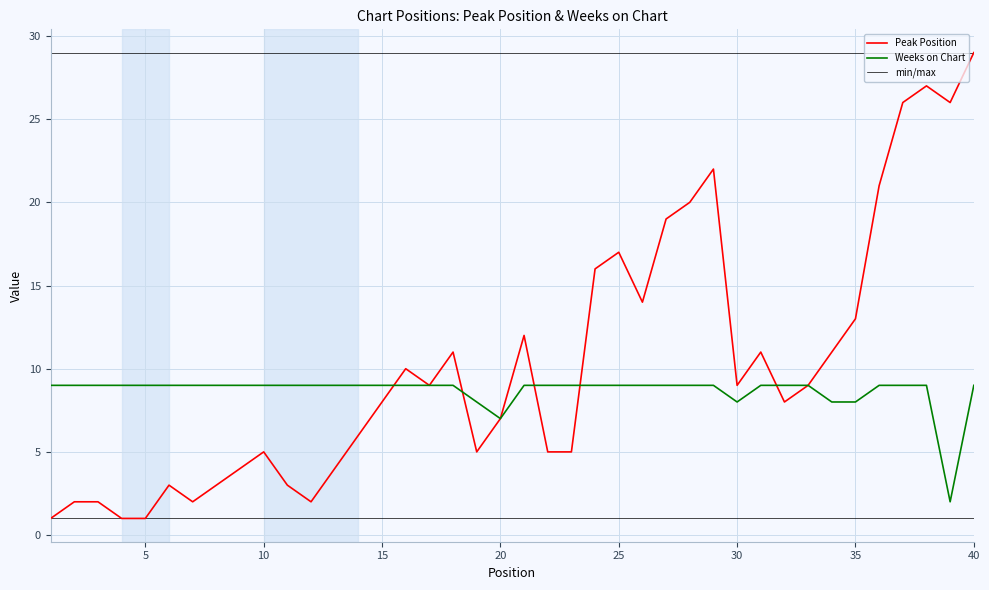

What is the difference between the maximum and minimum values in the Peak Position series?

28